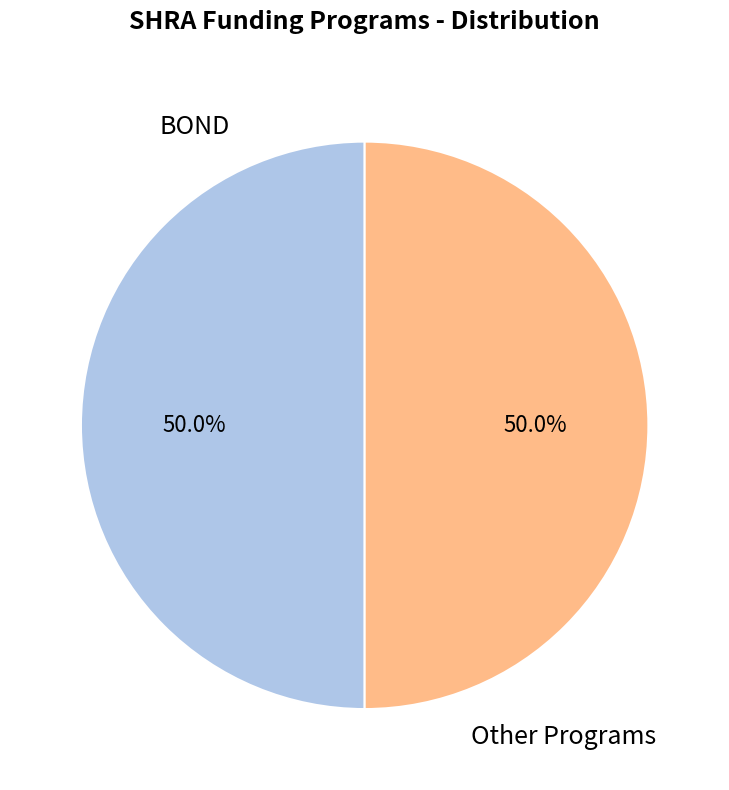

Approximately how many times larger is the value at Other Programs compared to BOND?

1.0